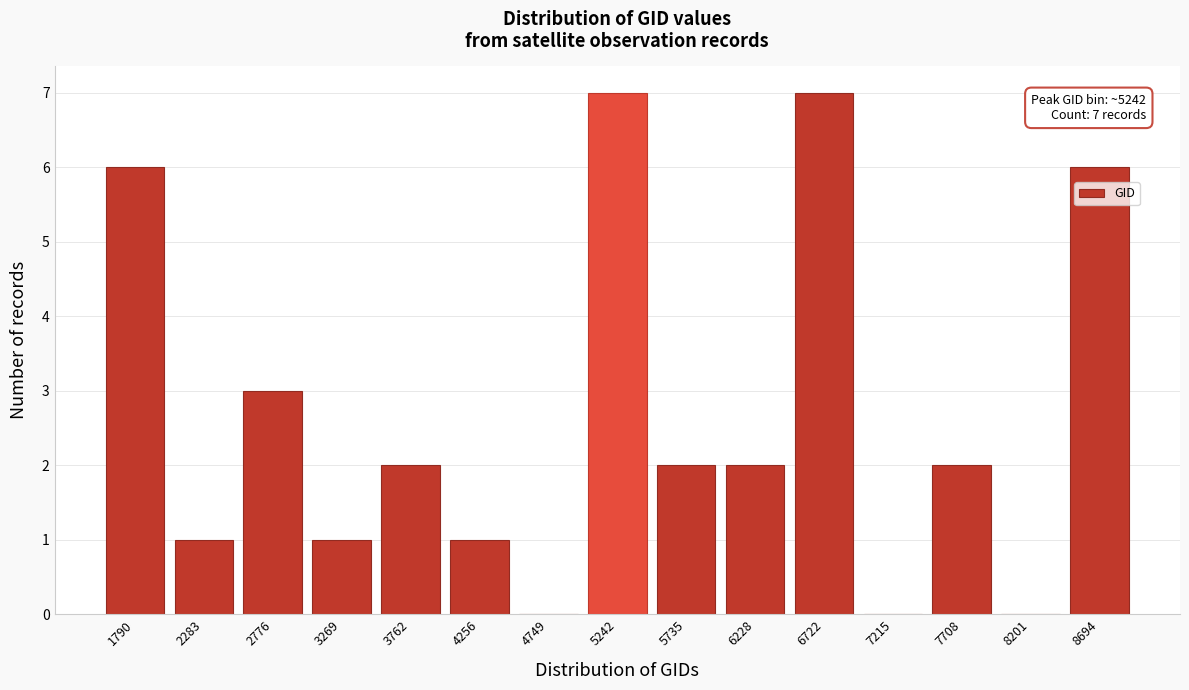

Reading right to left, extract all data points from this chart.

8694=6	8201=0	7708=2	7215=0	6722=7	6228=2	5735=2	5242=7	4749=0	4256=1	3762=2	3269=1	2776=3	2283=1	1790=6